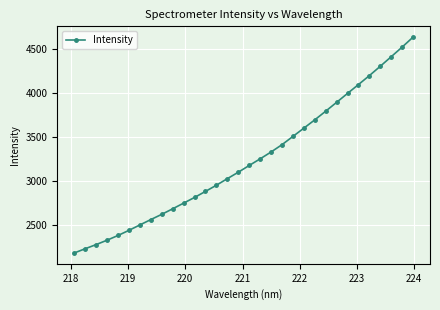

Does the chart have visible grid lines?

Yes